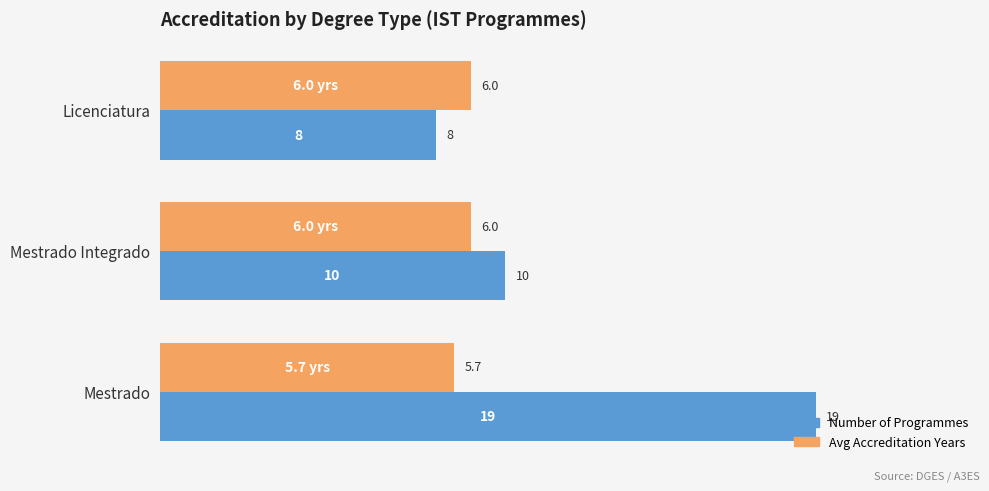

What is the total value across all series at Licenciatura?

17.0